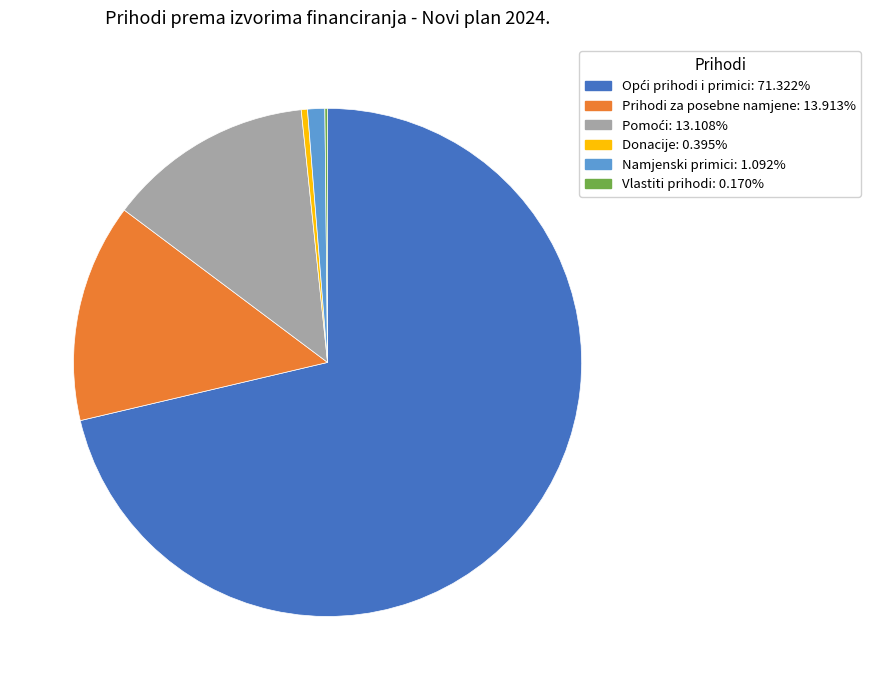

Does Namjenski primici account for over 50% of the chart?

No